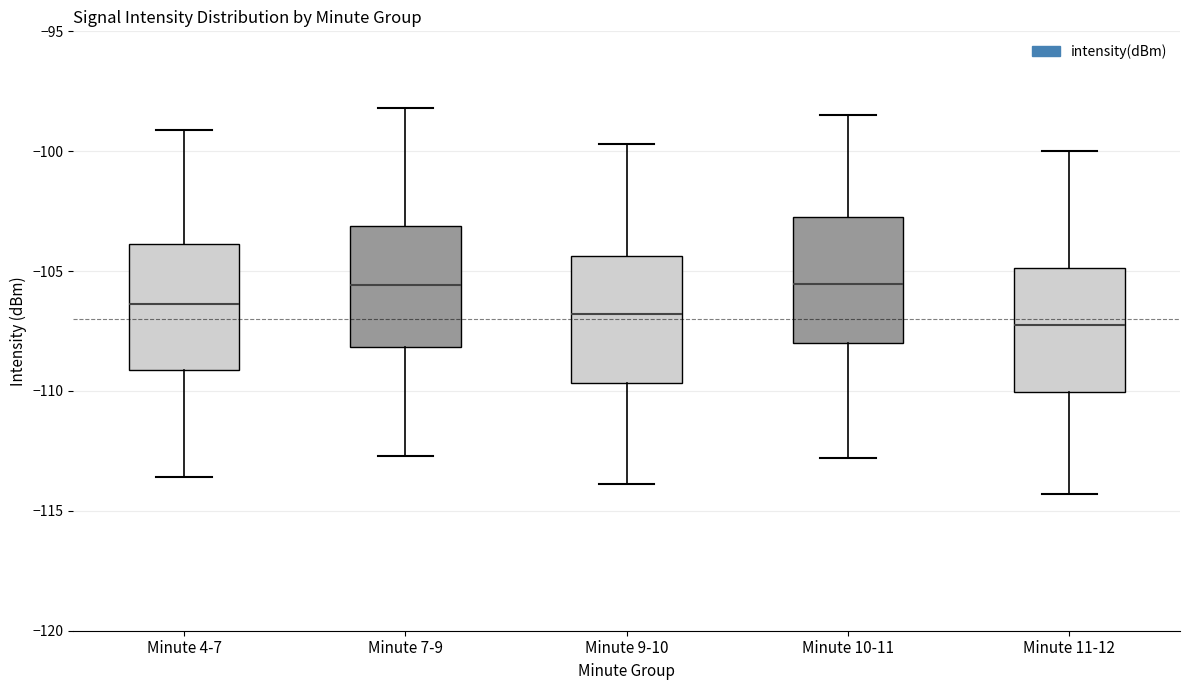

Reading left to right, read every box against the y-axis: the position of its median line, the range the box covers, and the ends of its whiskers. The values are not printed on the chart, so give them approximately, as read against the axis.

Minute 4-7: median -106.5, box -109.0 to -104.0, whiskers -113.5 to -99.0
Minute 7-9: median -105.5, box -108.0 to -103.0, whiskers -112.5 to -98.0
Minute 9-10: median -107.0, box -109.5 to -104.5, whiskers -114.0 to -99.5
Minute 10-11: median -105.5, box -108.0 to -102.5, whiskers -113.0 to -98.5
Minute 11-12: median -107.0, box -110.0 to -105.0, whiskers -114.5 to -100.0